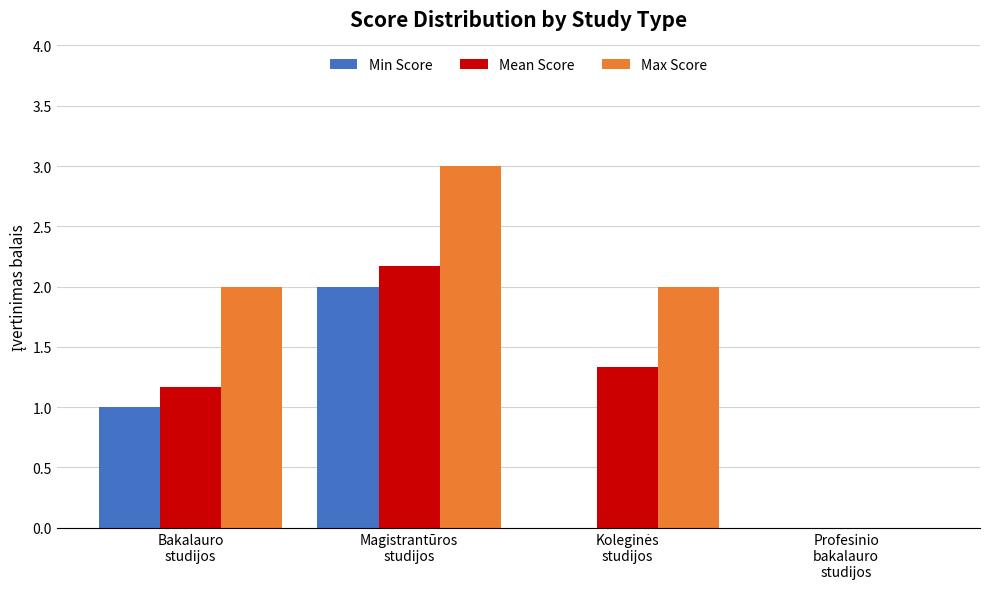

The value of Max Score at Profesinio
bakalauro
studijos is 1.1. True or false?

False